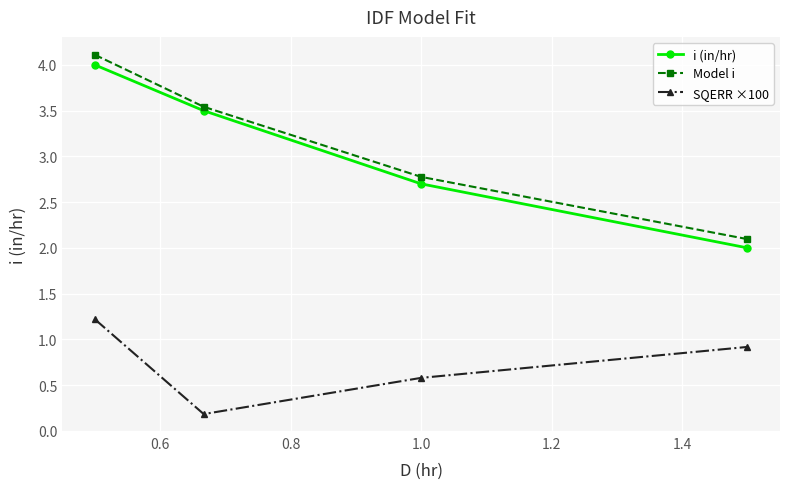

What is the difference between the second highest and minimum values in the SQERR ×100 series?

0.7